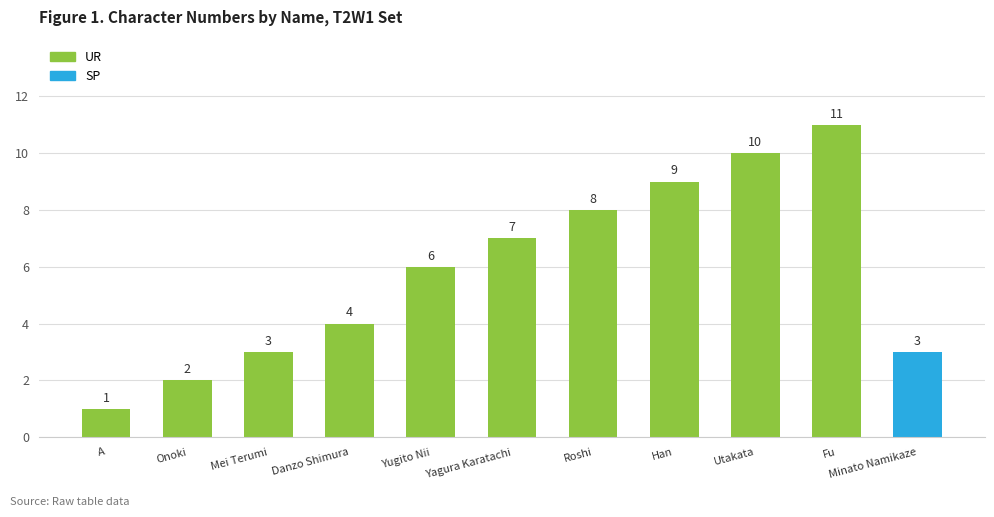

What is the value of the 2nd bar from the left?

2